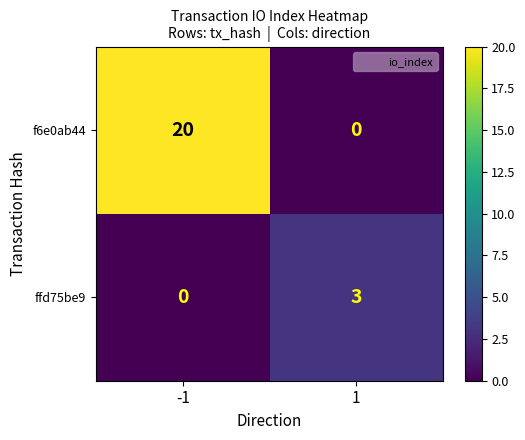

What is the greatest value displayed?

20